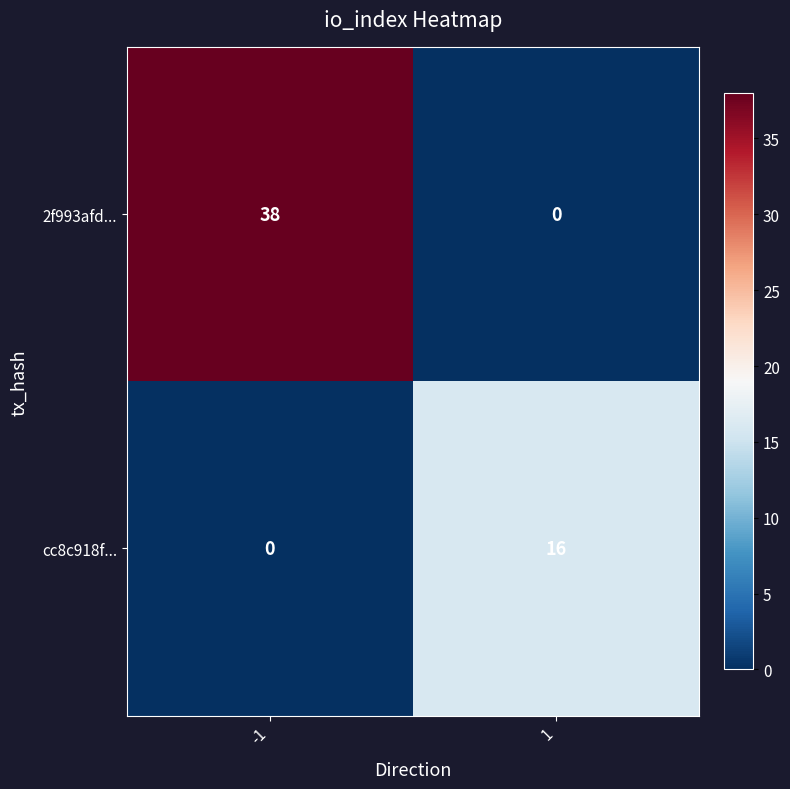

Which series changed the most between -1 and 1?

2f993afd...